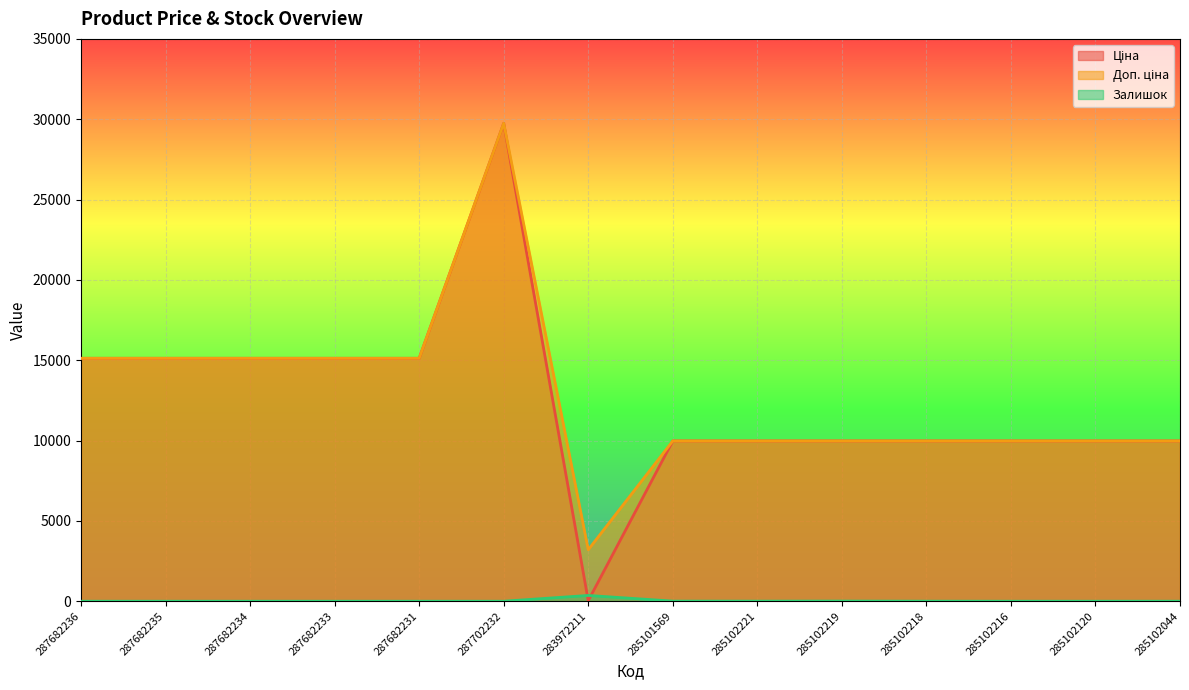

At which category does Залишок reach its first local peak?

283972211